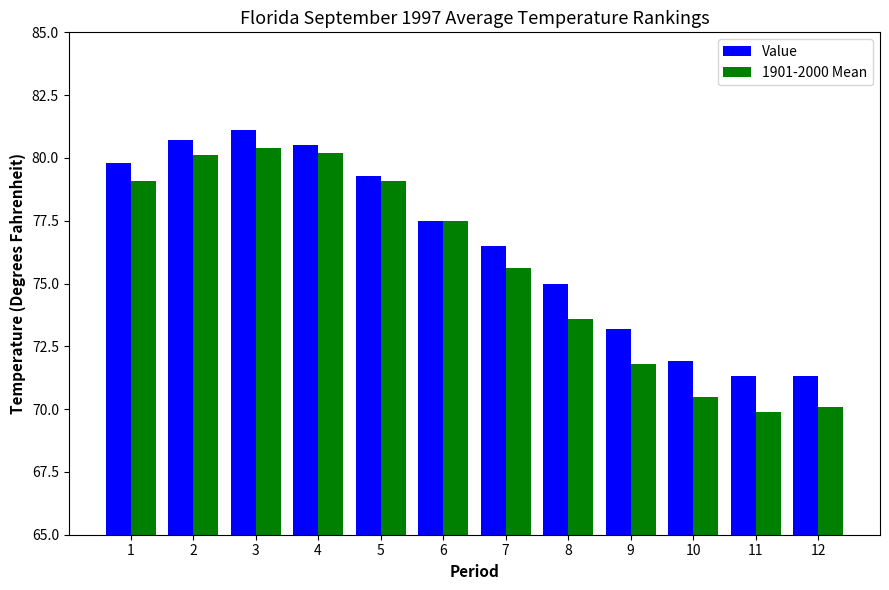

What is the value of the Value bar at the 10th from the left?

71.9